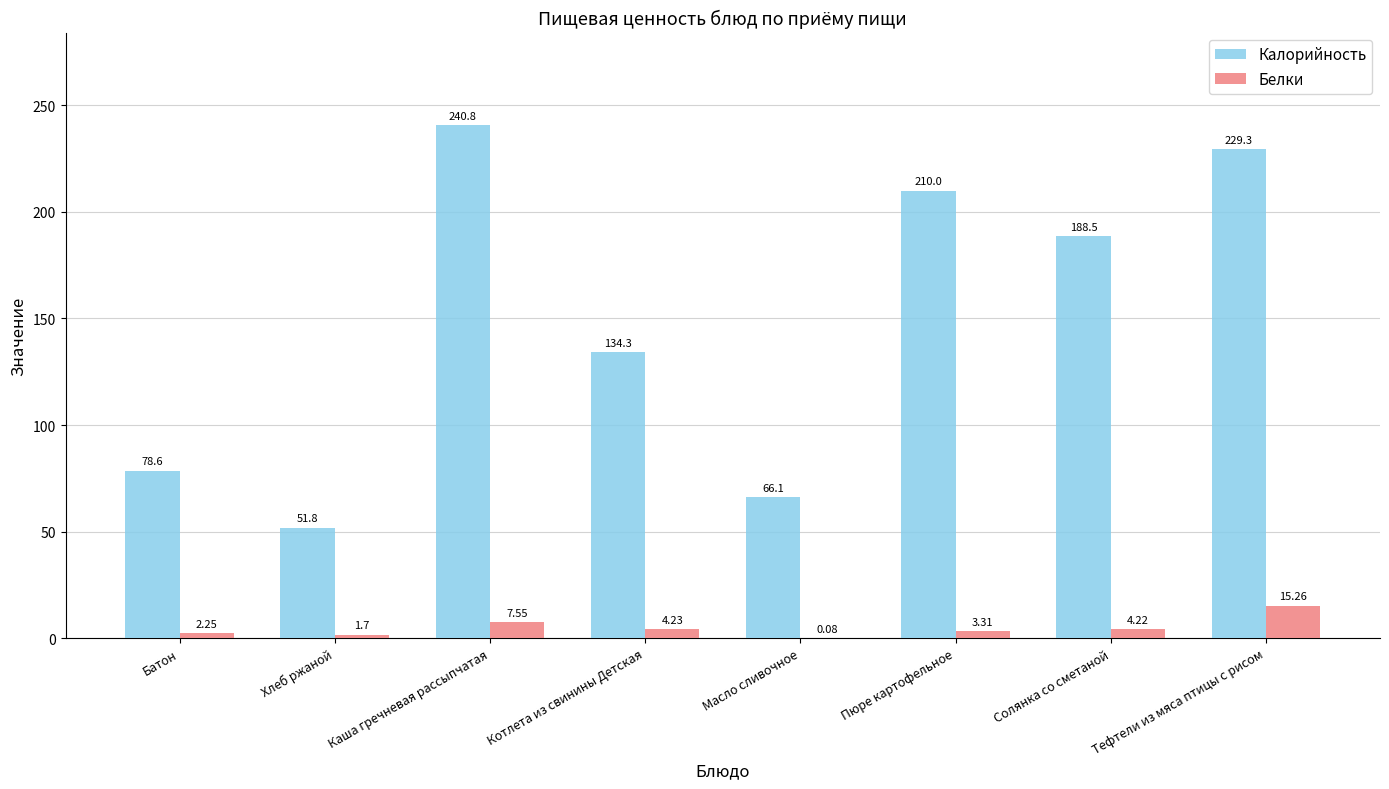

Where does the Белки series first go above 4?

Каша гречневая рассыпчатая